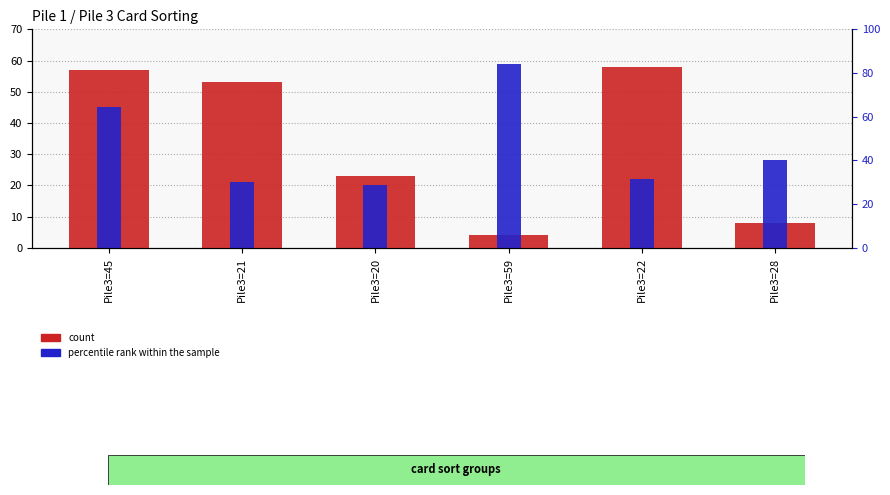

What is the difference between the percentile rank within the sample values at Pile3=59 and Pile3=45?

14